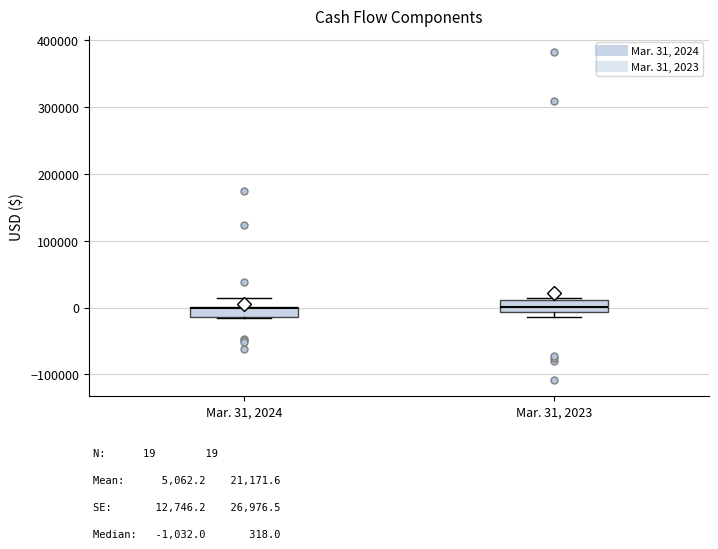

Where does the median line of the box for Mar. 31, 2023 sit on the y-axis? The values are not printed on the chart, so give them approximately, as read against the axis.

0